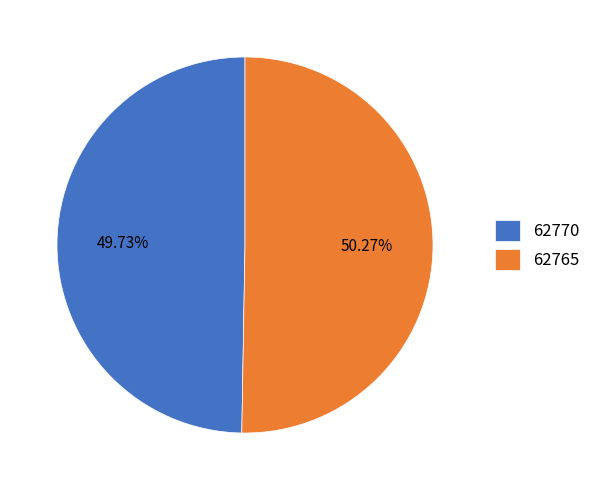

Do 62765 and 62770 together represent more than half of the pie?

Yes